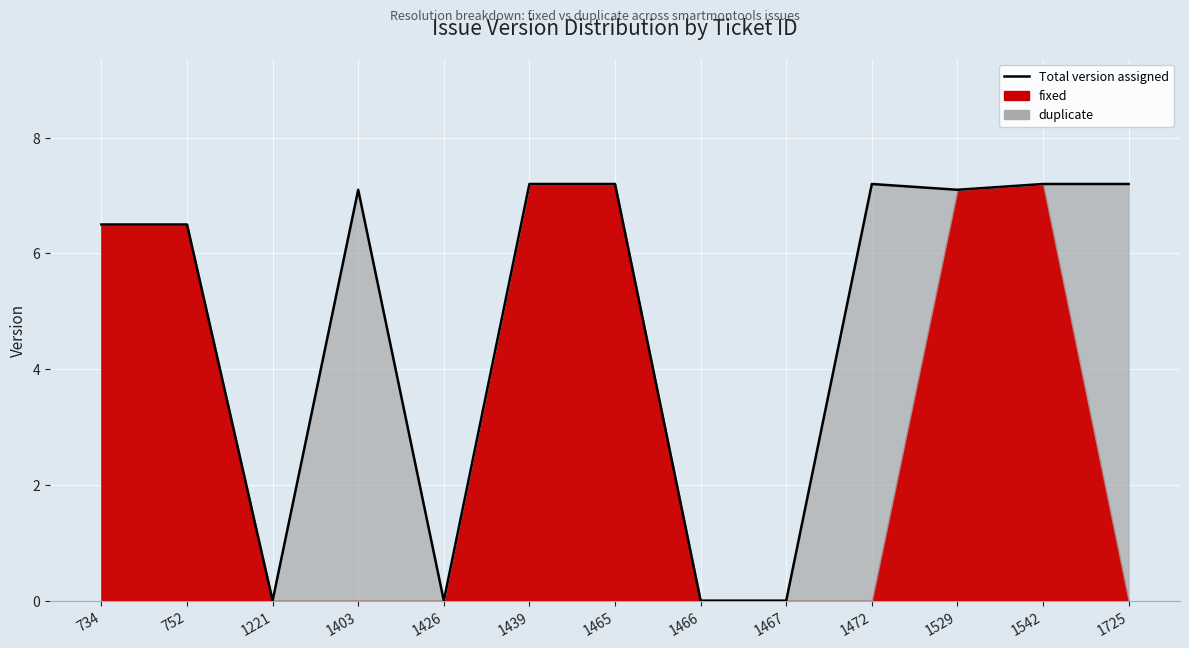

What is the greatest value displayed?

7.2